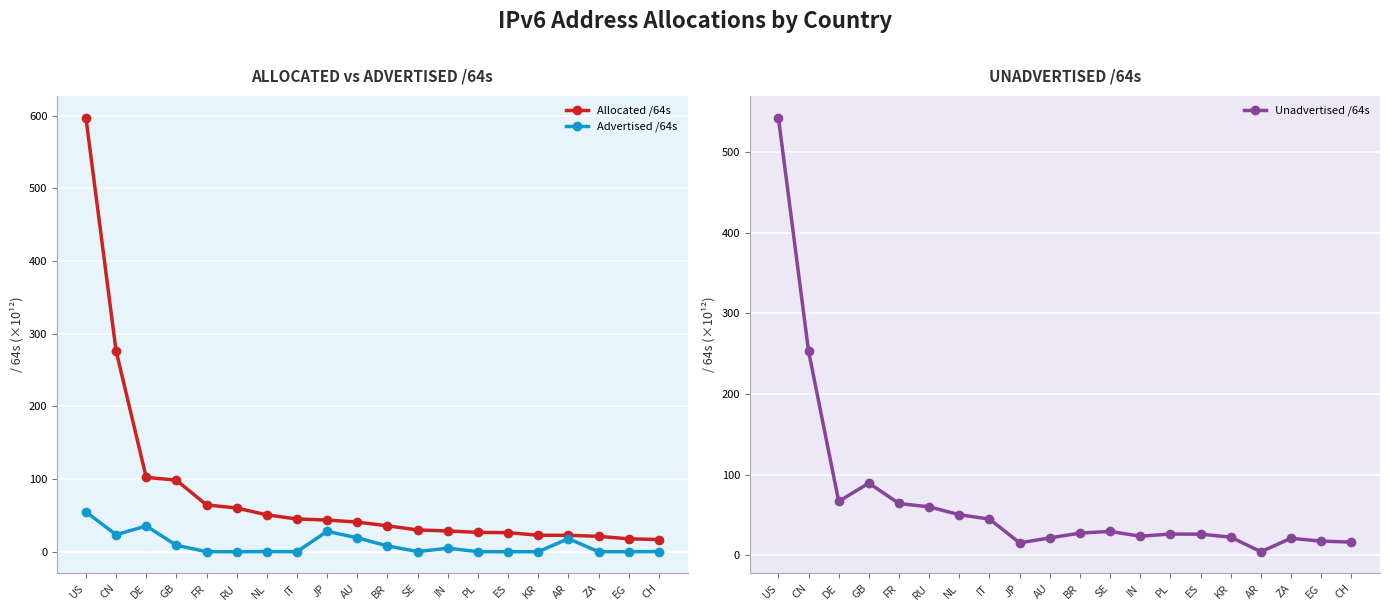

What value does the Unadvertised /64s series have at IN?

23.8